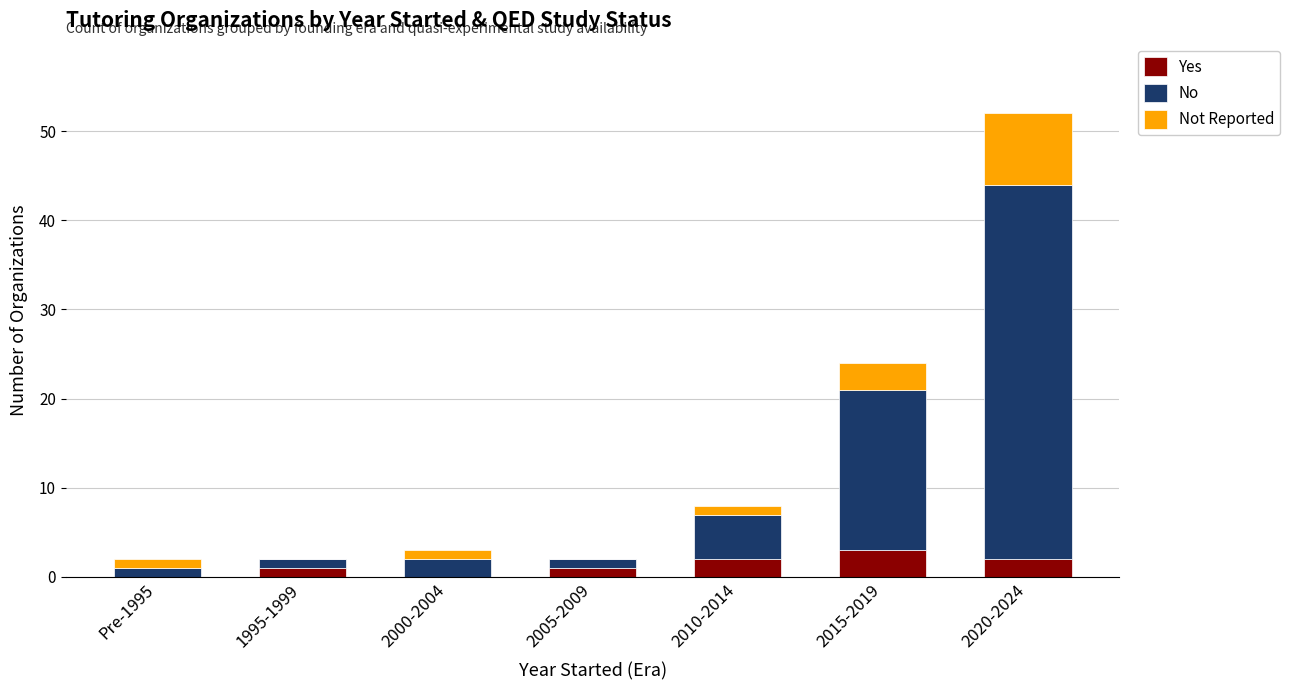

At which category is the sum across all series the highest?

2020-2024